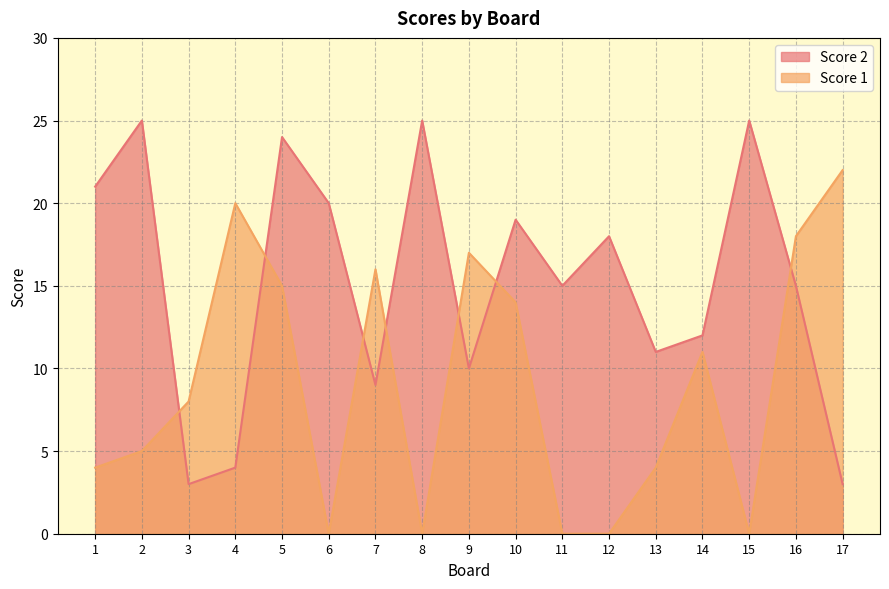

How many intersections are there between Score 1 and Score 2?

7